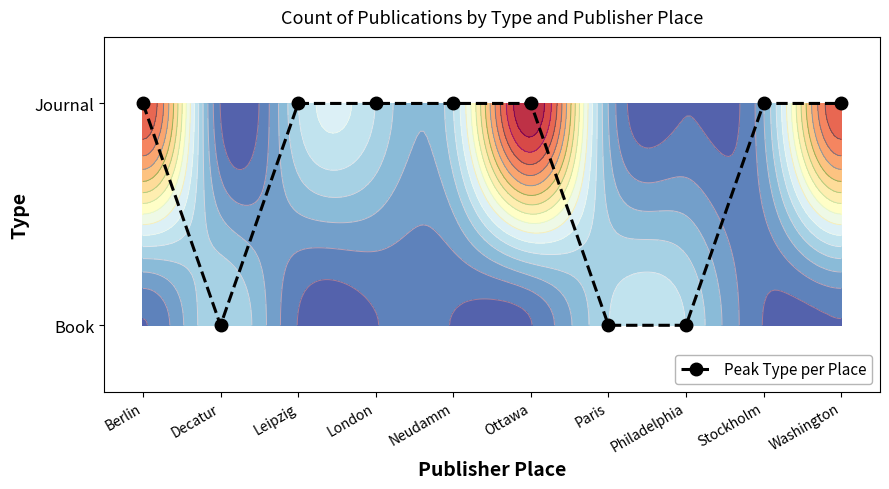

Reading right to left, extract all data points from this chart.

1	1	0	0	1	1	1	1	0	1